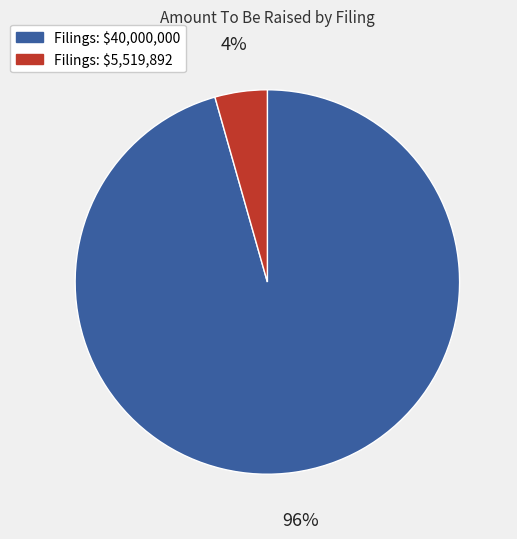

Is there any slice that represents more than half of the pie?

Yes